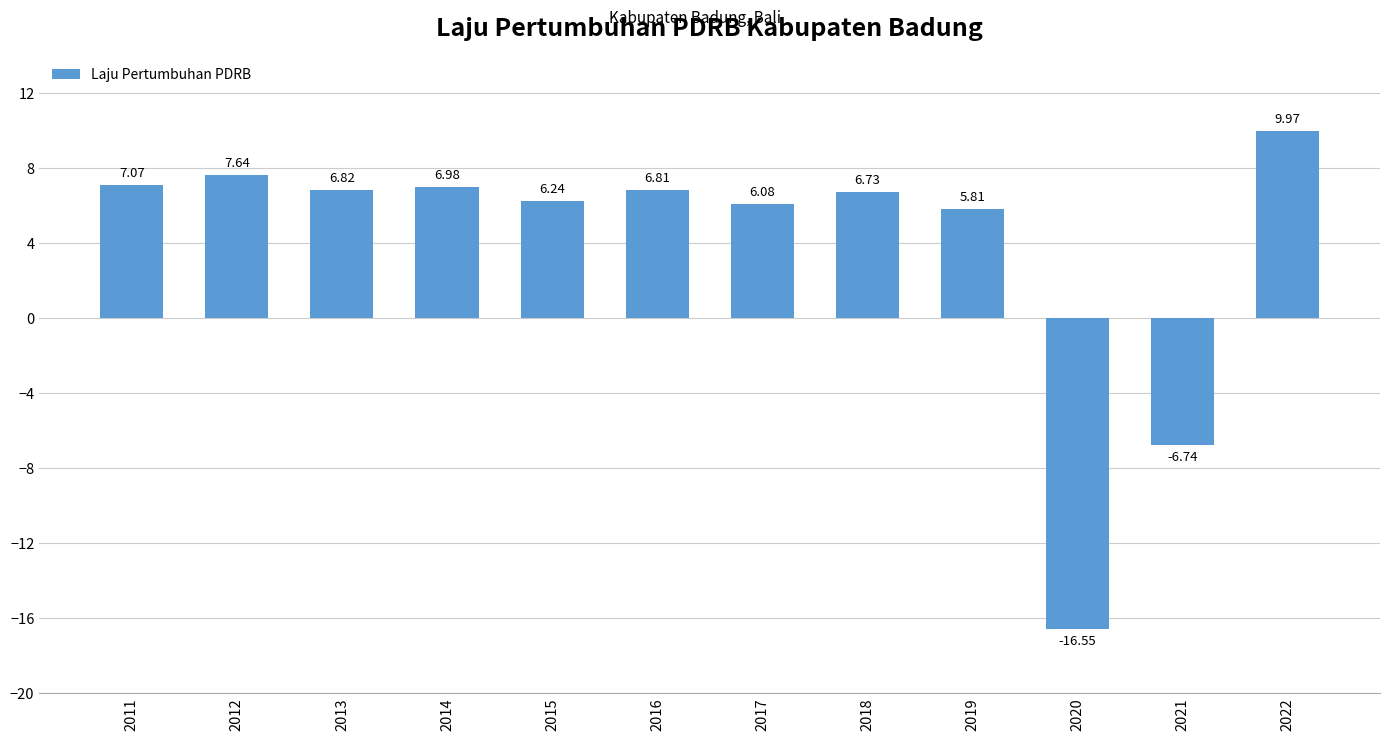

How many categories are shown in the chart?

12